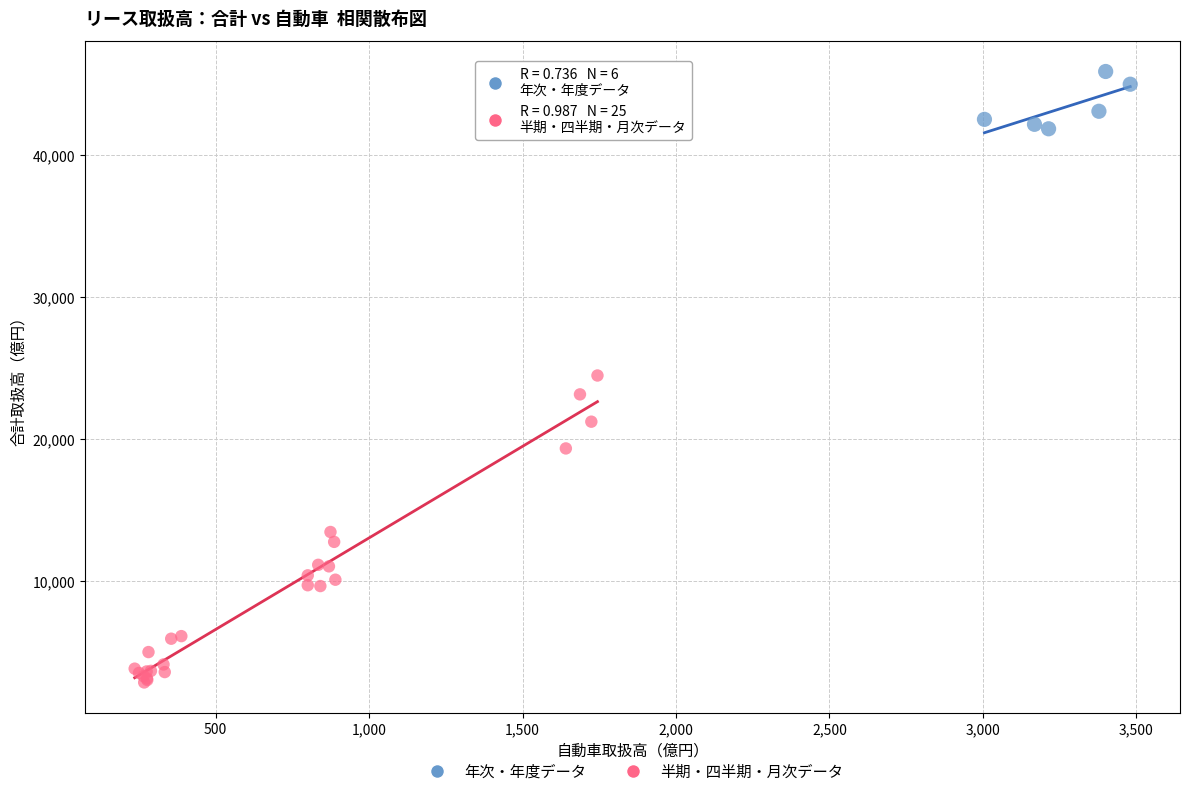

Which series reaches the maximum Y coordinate?

年次・年度データ